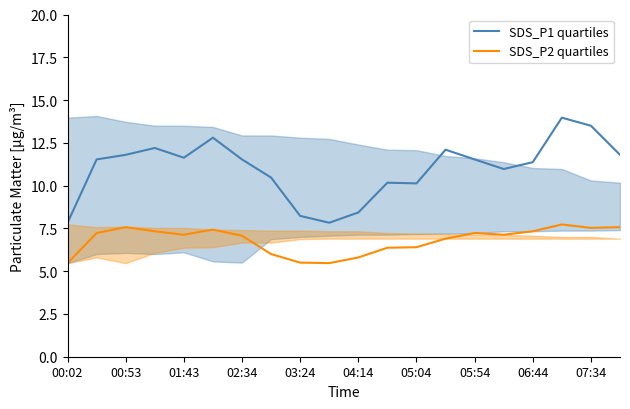

True or false: SDS_P1 quartiles and SDS_P2 quartiles intersect in this chart.

False